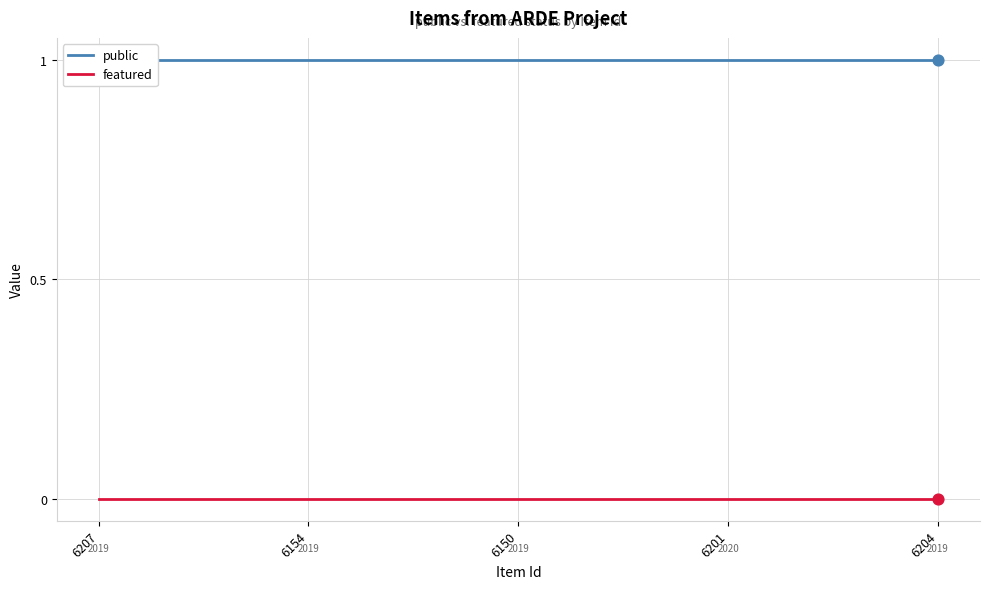

What are all the series names shown in the legend?

public, featured